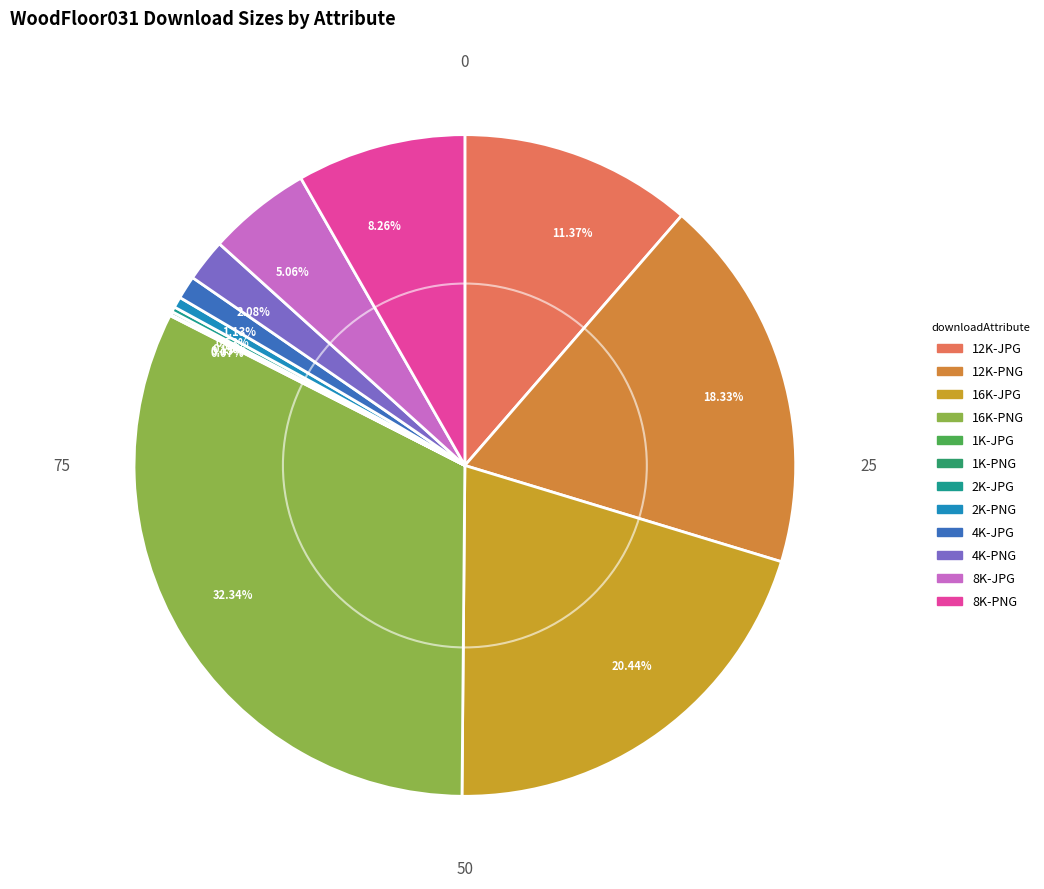

Which has a higher value, 0.53% or 11.37%?

11.37%